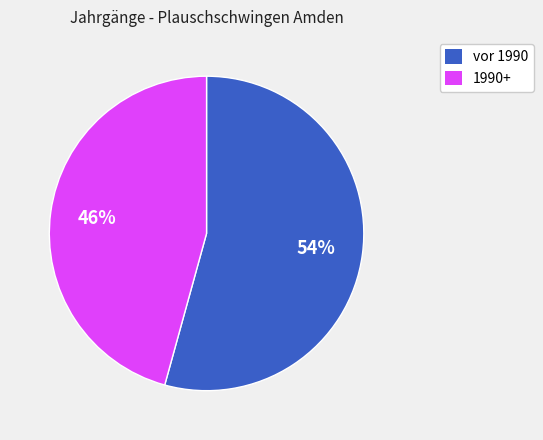

To the nearest percent, what is the combined percentage of vor 1990 and 1990+?

100%